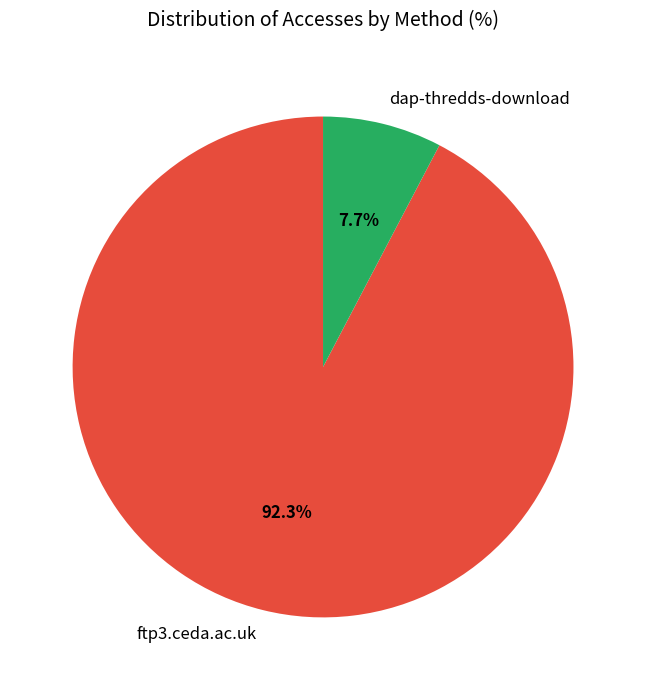

Which slice represents more than half of the pie?

ftp3.ceda.ac.uk